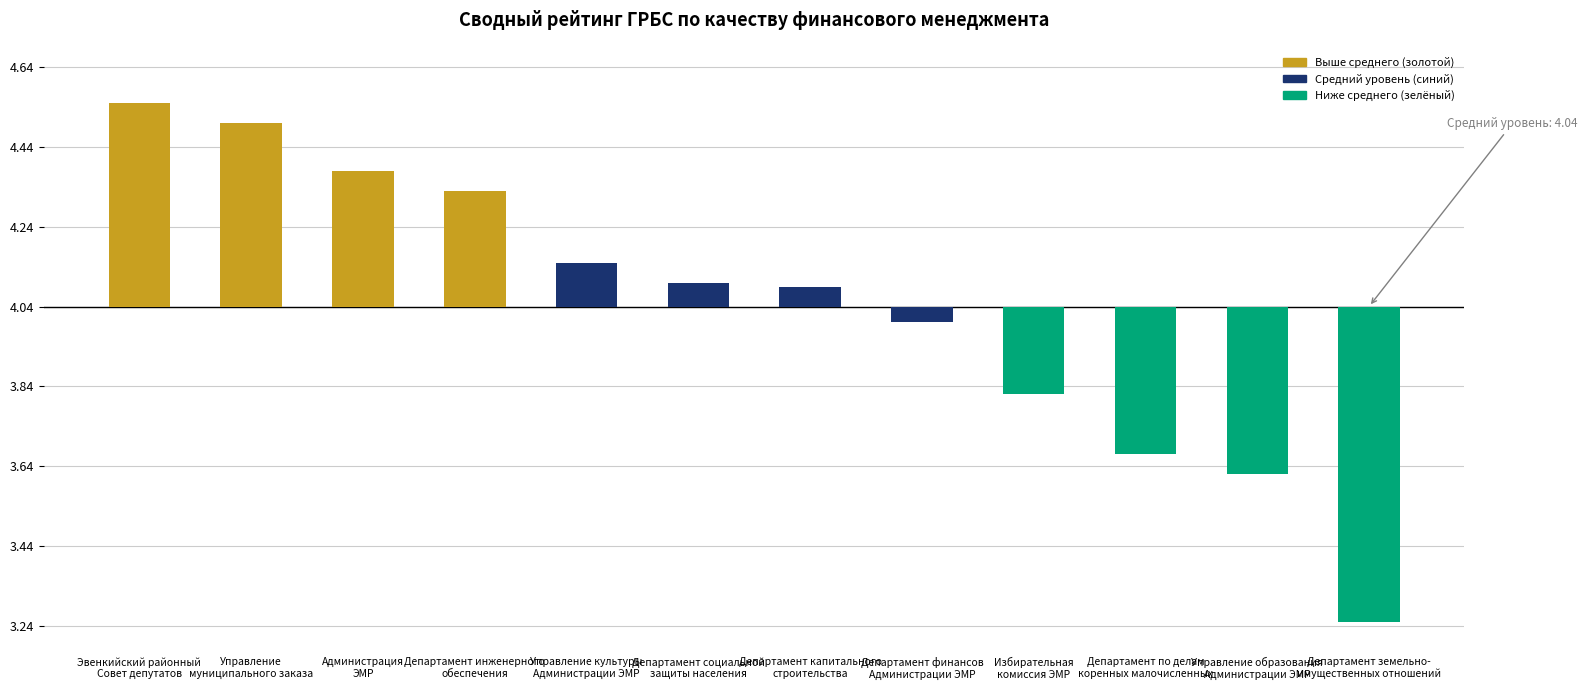

Reading left to right, what are all the values shown in this chart?

0.5	0.5	0.3	0.3	0.1	0.1	0.0	-0.0	-0.2	-0.4	-0.4	-0.8